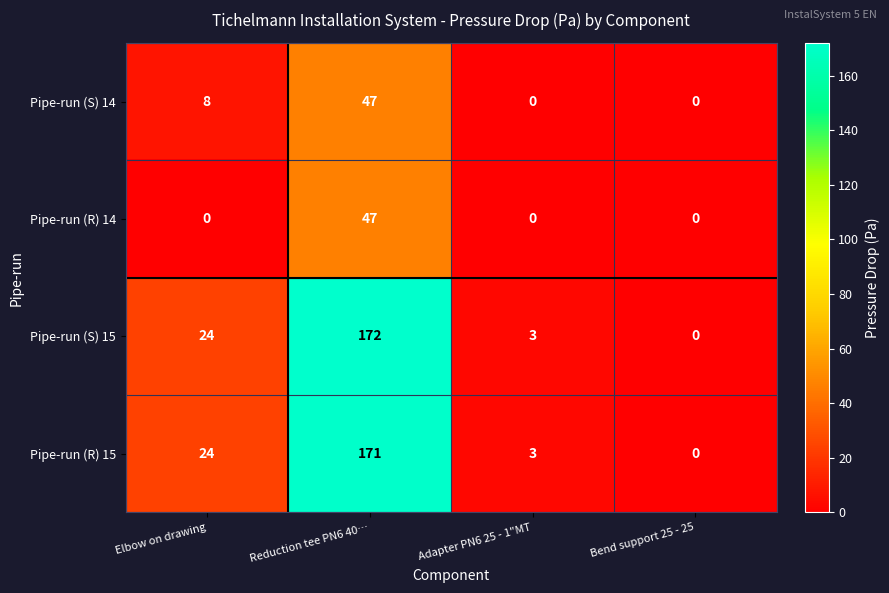

What is the sum of the Pipe-run (S) 15 values at Elbow on drawing and Adapter PN6 25 - 1"MT?

27